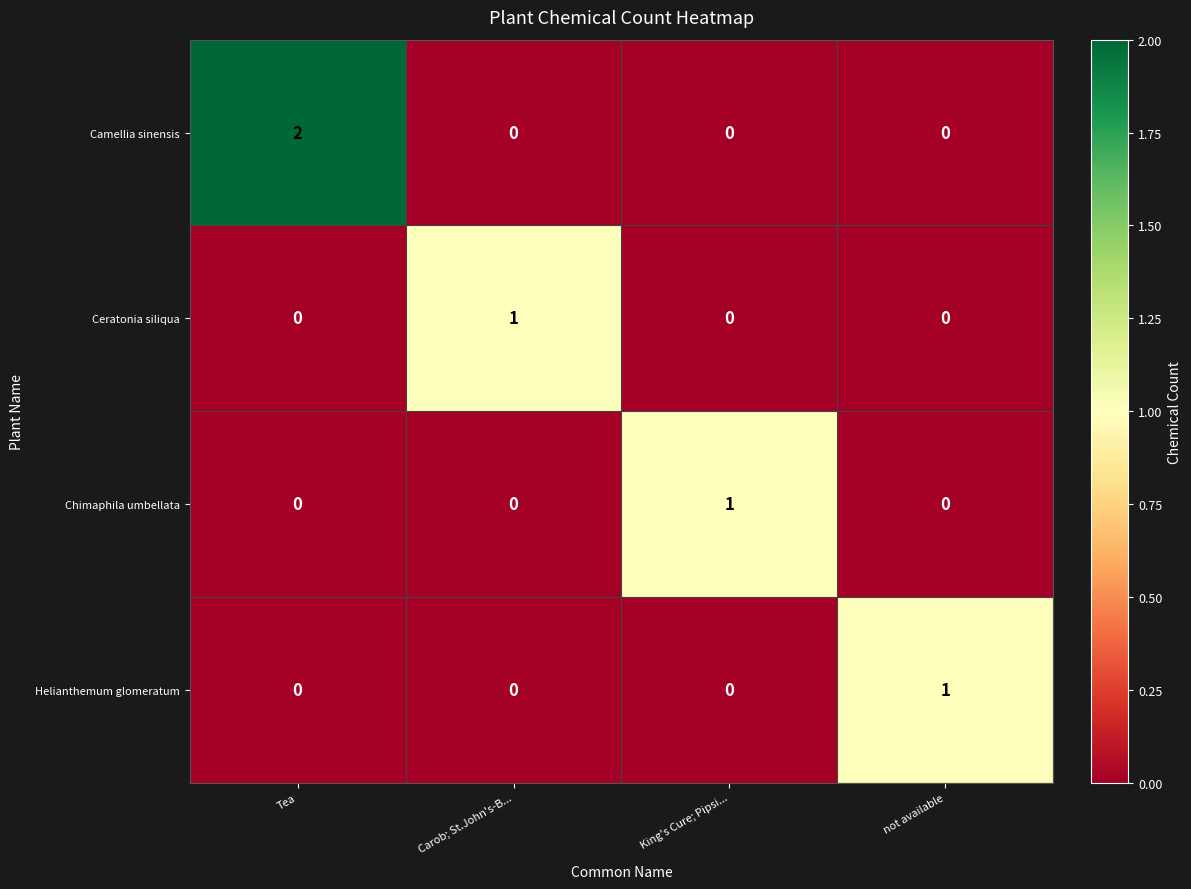

Which series has the largest total across all categories?

Camellia sinensis